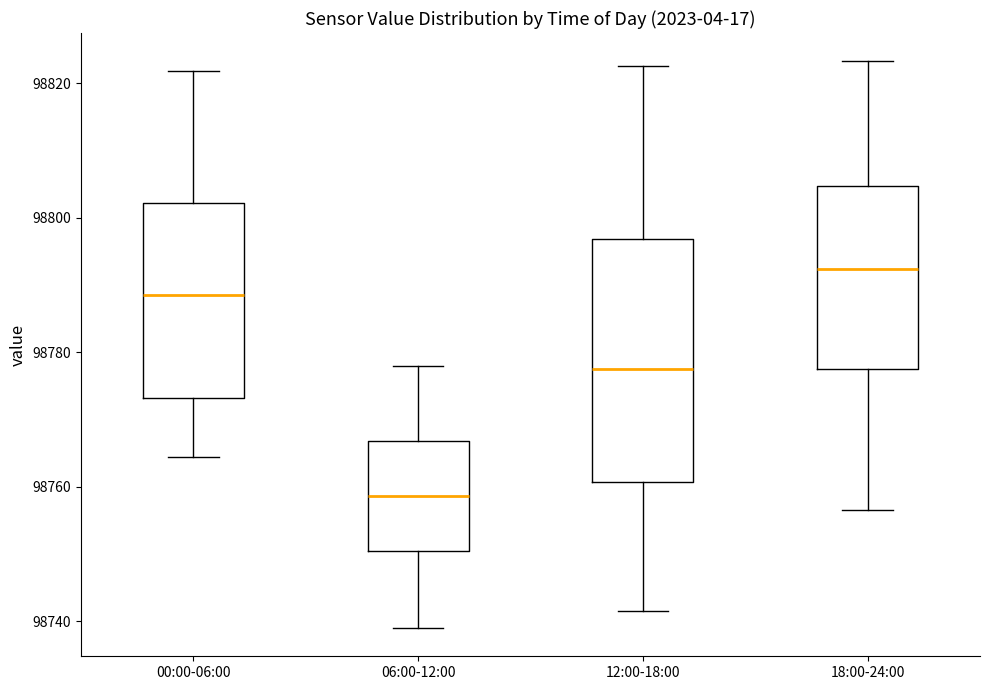

Reading left to right, read every box against the y-axis: the position of its median line, the range the box covers, and the ends of its whiskers. The values are not printed on the chart, so give them approximately, as read against the axis.

00:00-06:00: median 98788, box 98774 to 98802, whiskers 98764 to 98822
06:00-12:00: median 98758, box 98750 to 98766, whiskers 98740 to 98778
12:00-18:00: median 98778, box 98760 to 98796, whiskers 98742 to 98822
18:00-24:00: median 98792, box 98778 to 98804, whiskers 98756 to 98824